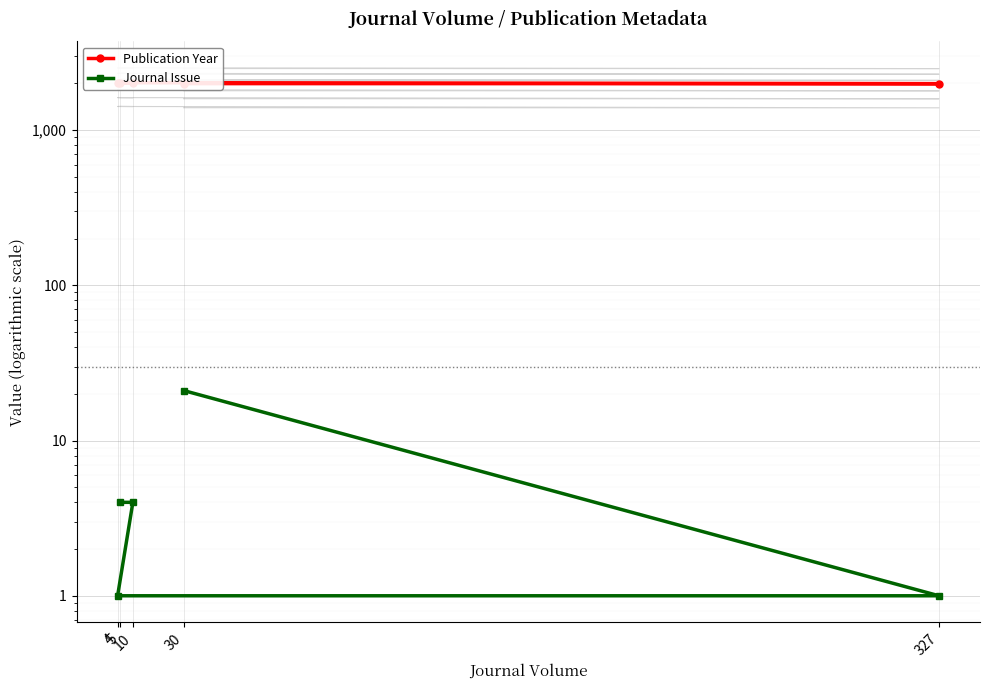

Reading left to right, what are all the values shown in this chart?

Publication Year: 30=1995	327=1993	4=2021	10=2020	5=2022
Journal Issue: 30=21	327=1	4=1	10=4	5=4